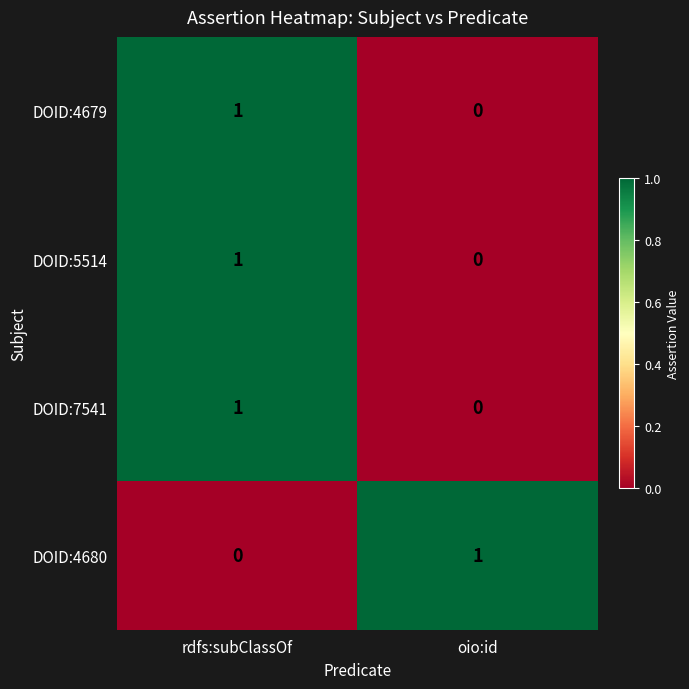

Is the value of DOID:4680 at oio:id greater than the value of DOID:4679 at oio:id?

Yes